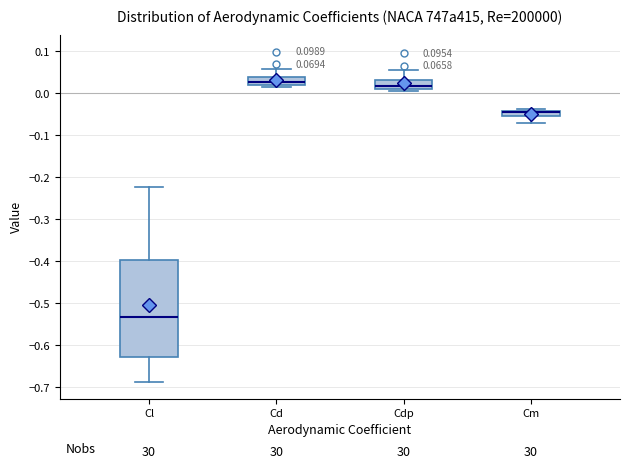

Which box is the tallest, from its lower edge to its upper edge?

Cl